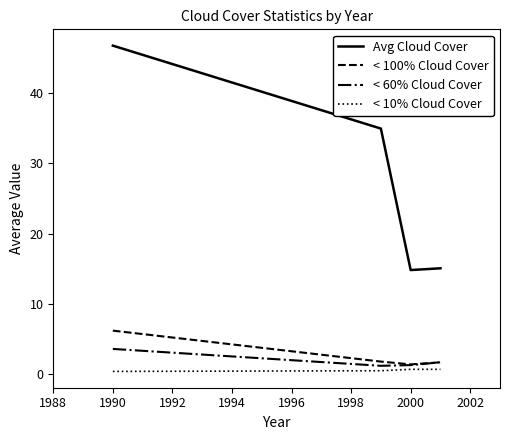

Which series has the largest total across all categories?

Avg Cloud Cover